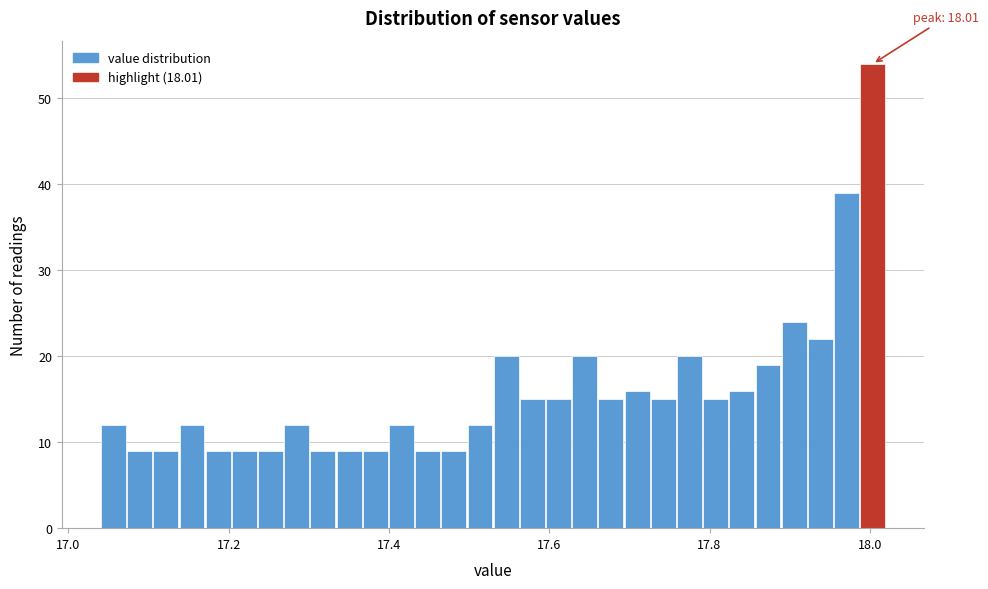

Around what value on the x-axis is the tallest bar? Give the approximate position of its centre, as read against the axis.

18.00